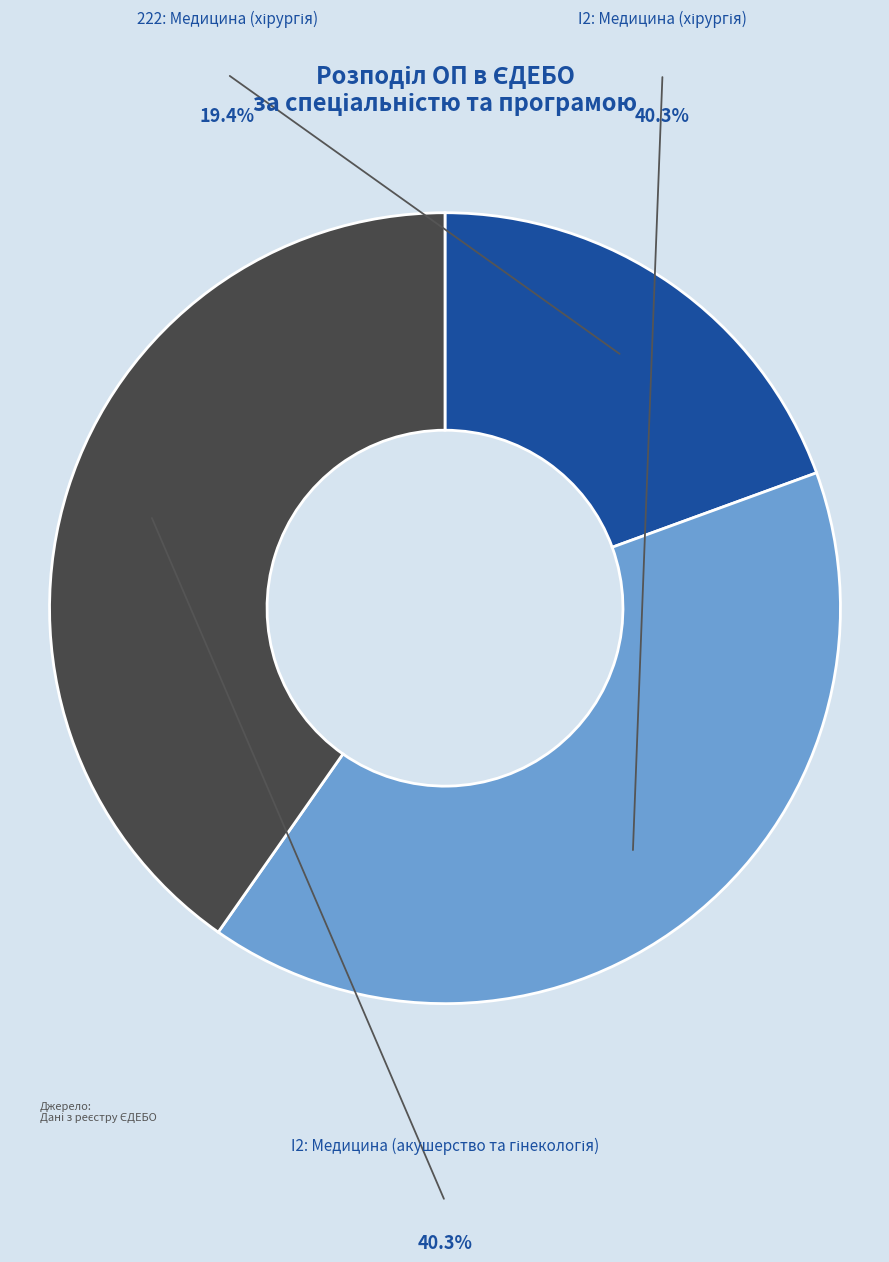

Is there any slice that represents more than half of the pie?

No